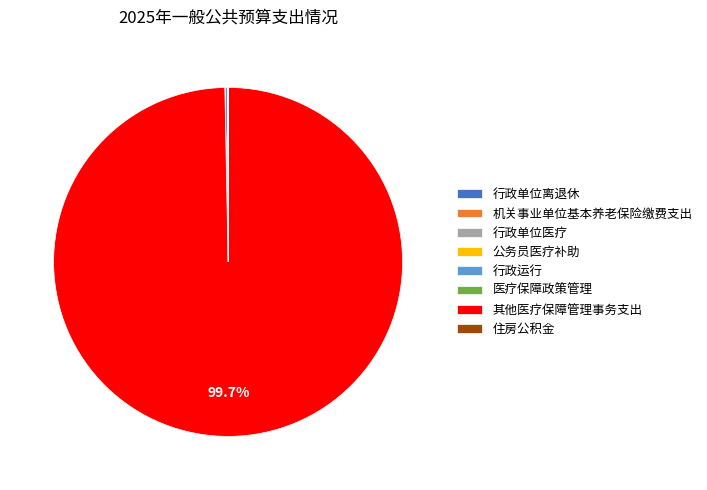

Does 其他医疗保障管理事务支出 represent more than half of the total?

Yes